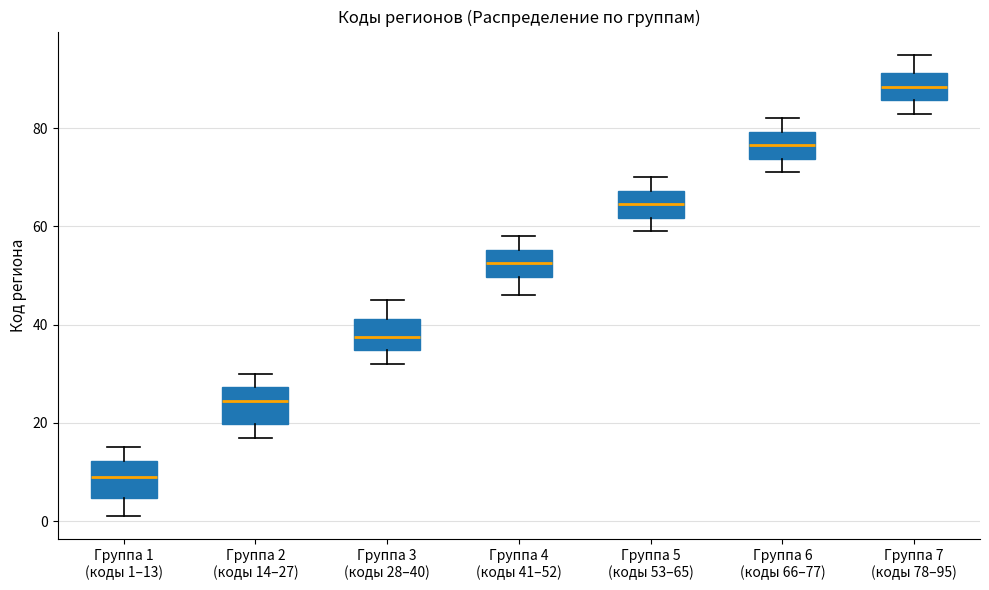

Which box has the highest median line?

Группа 7 (коды 78–95)